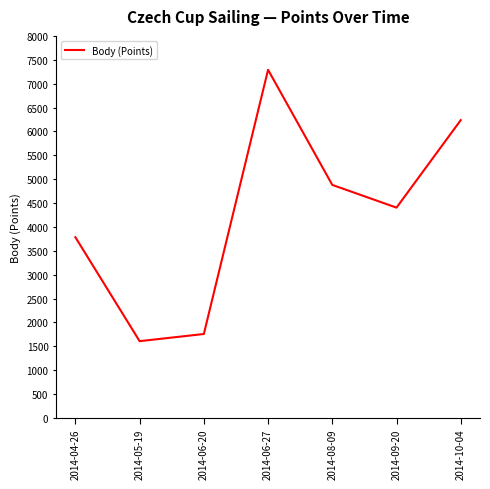

Between 2014-08-09 and 2014-04-26, which is larger?

2014-08-09